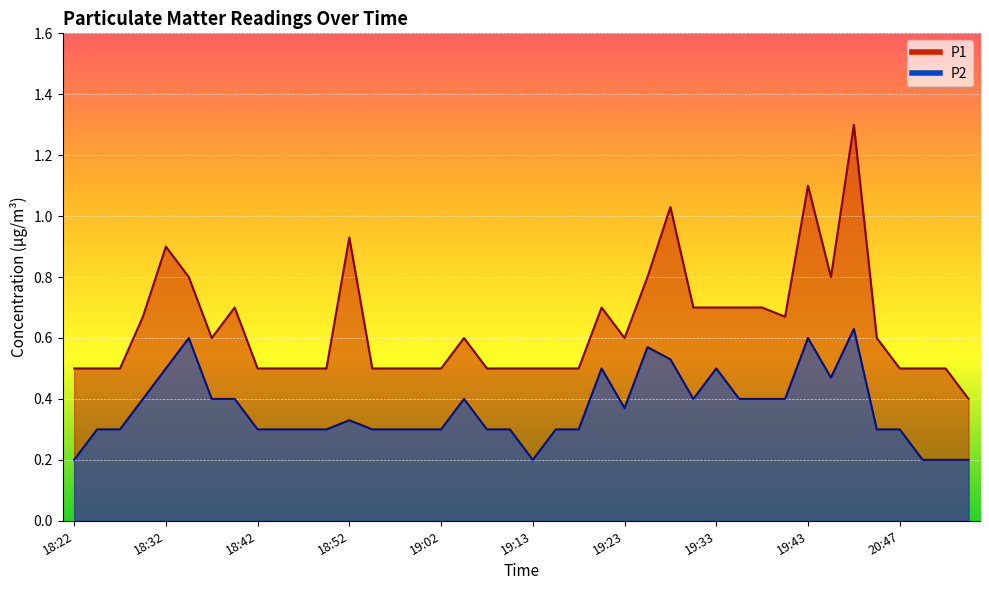

What is the difference between the P1 values at 19:08 and 18:37?

0.1